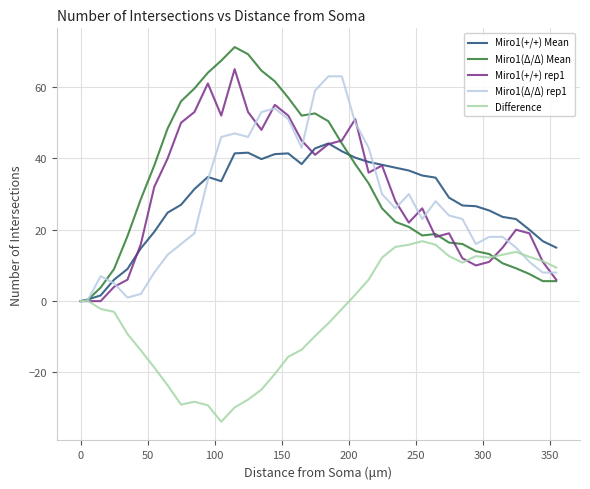

Does the chart display data point markers on the line(s)?

No